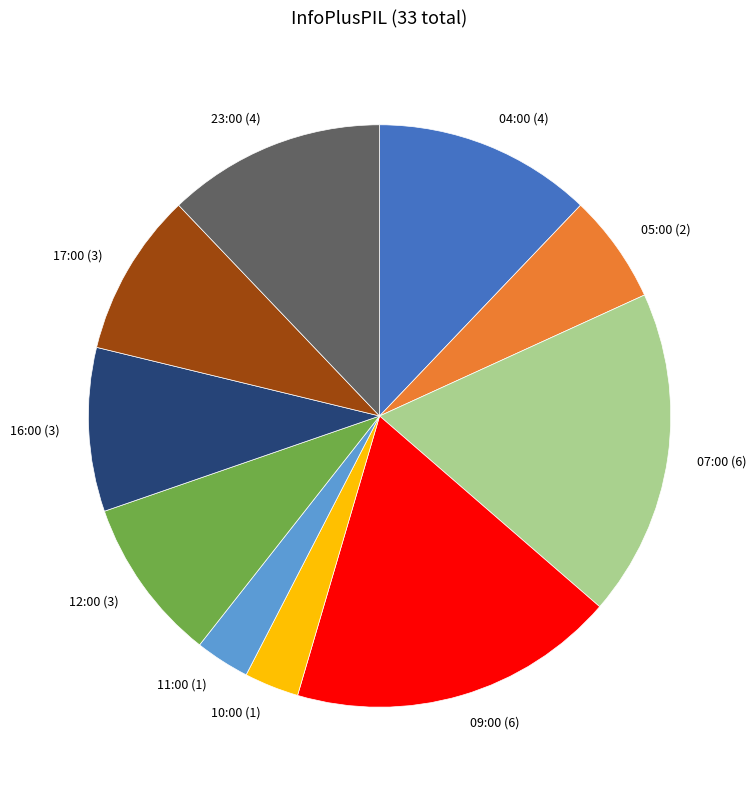

Is it true that 11:00 (1) is 16% of the pie?

False